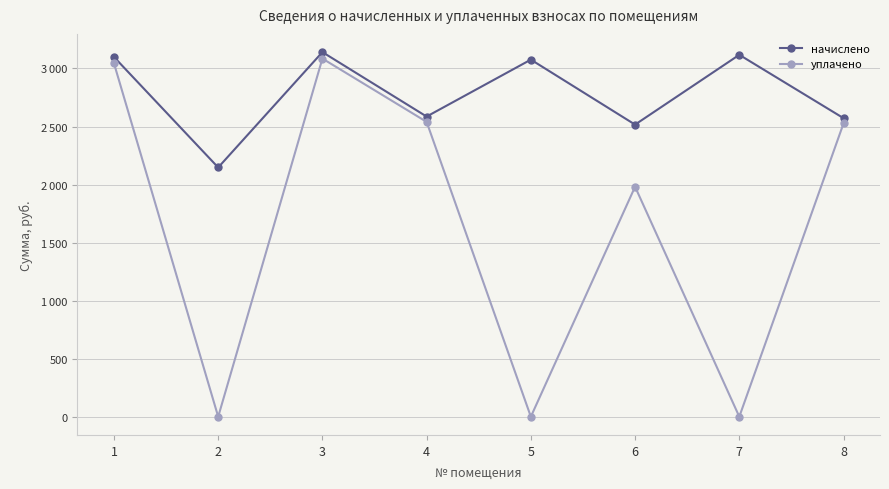

True or false: начислено and уплачено intersect in this chart.

False